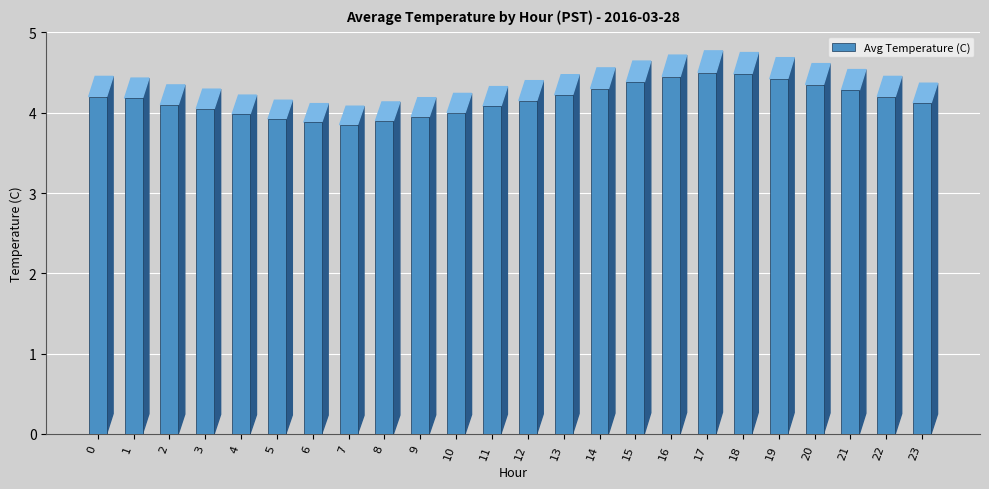

Which label corresponds to the largest value in the chart?

17